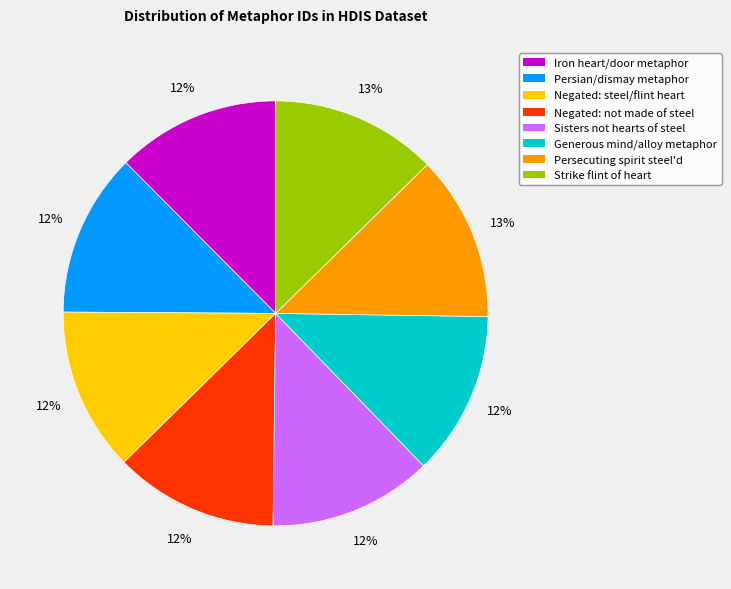

To the nearest percent, what is the average slice percentage?

12%